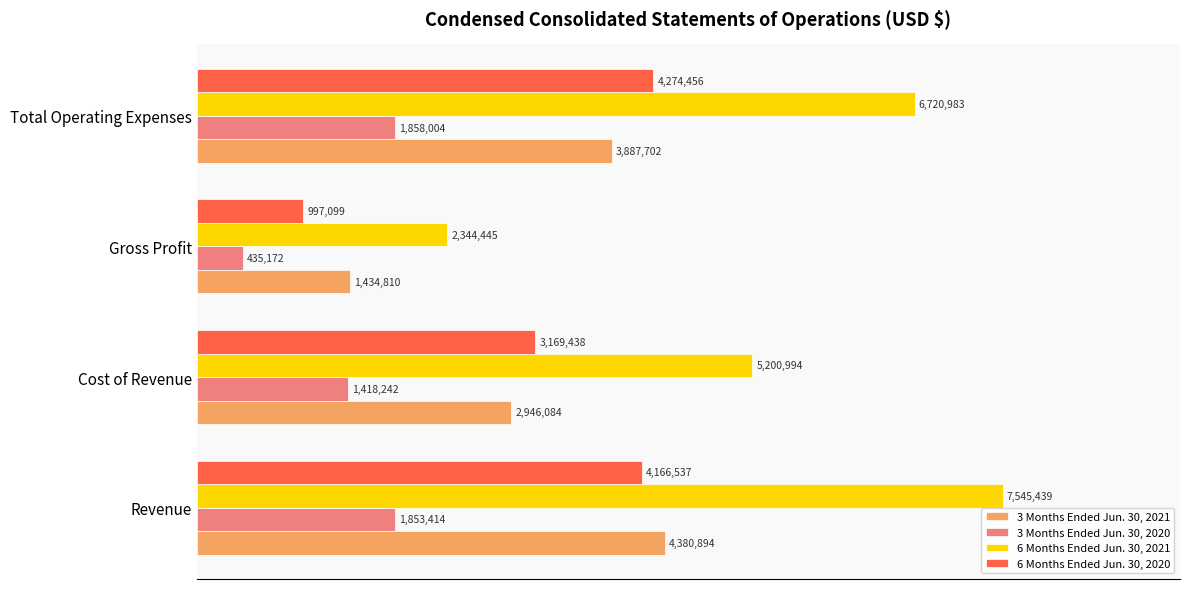

What are all the series names shown in the legend?

3 Months Ended Jun. 30, 2021, 3 Months Ended Jun. 30, 2020, 6 Months Ended Jun. 30, 2021, 6 Months Ended Jun. 30, 2020